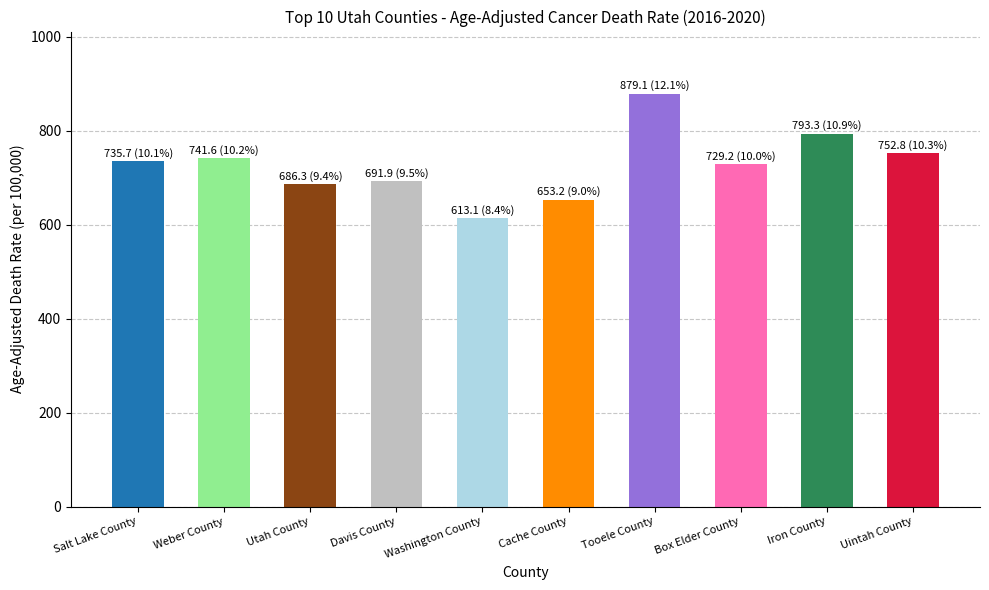

Which category has the lowest value across all series?

Washington County